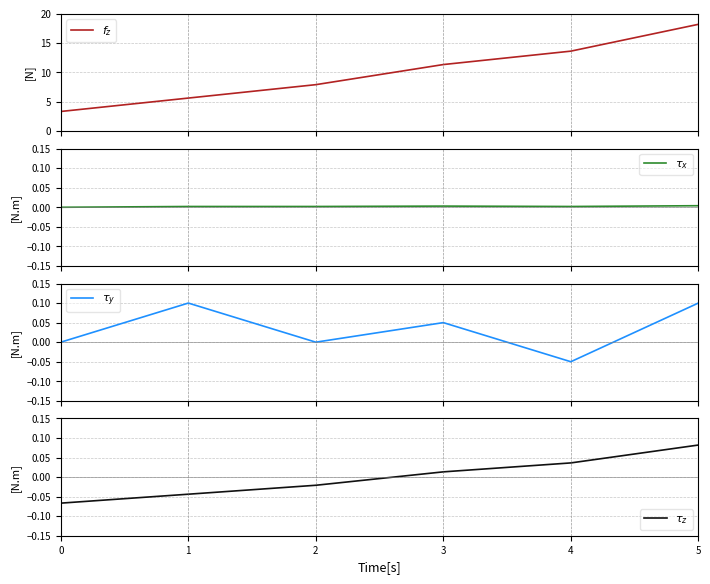

True or false: $\tau_z$ has more than 2 points higher than both neighbors.

False